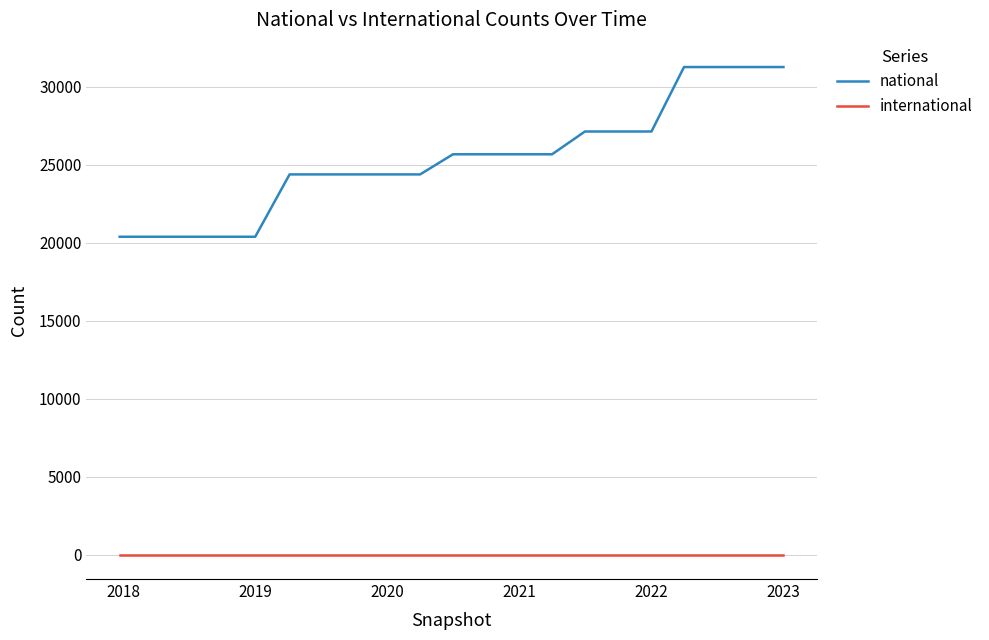

Which series has the largest total across all categories?

national